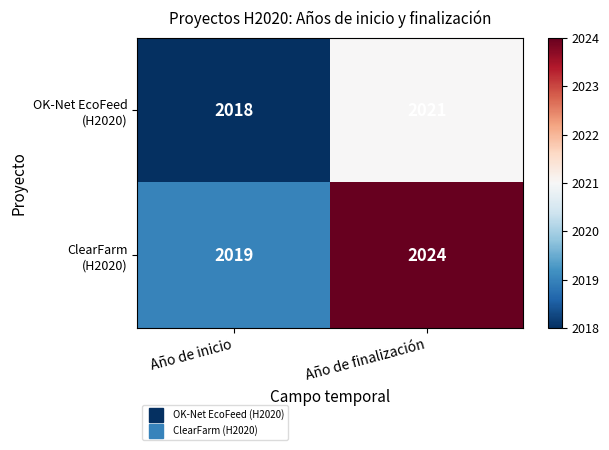

Which label corresponds to the smallest value in the chart?

Año de inicio